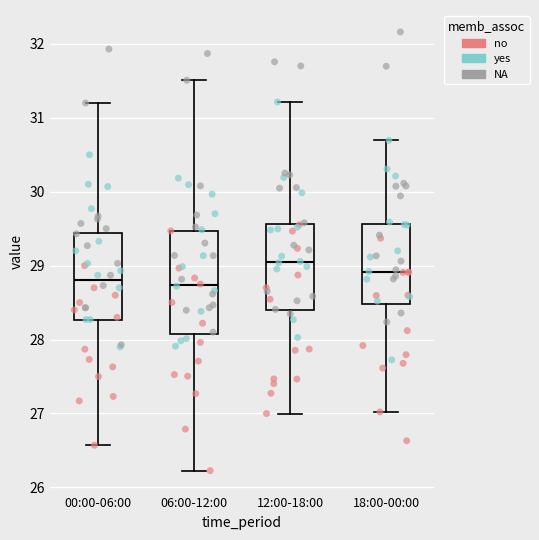

Which box's median line is the highest?

12:00-18:00